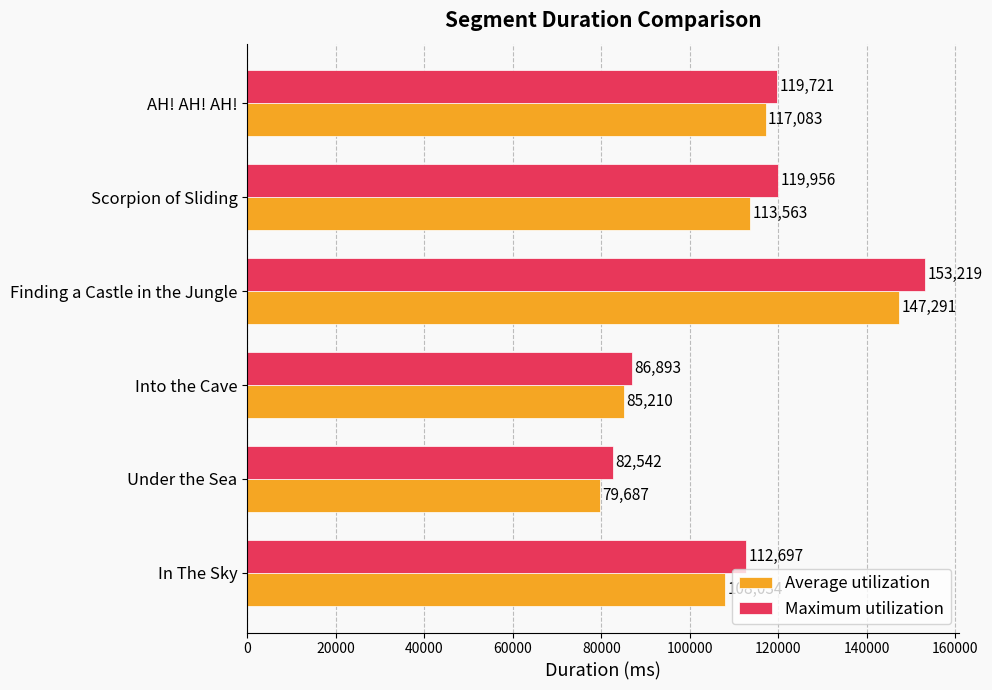

Which label corresponds to the smallest value in the chart?

Under the Sea